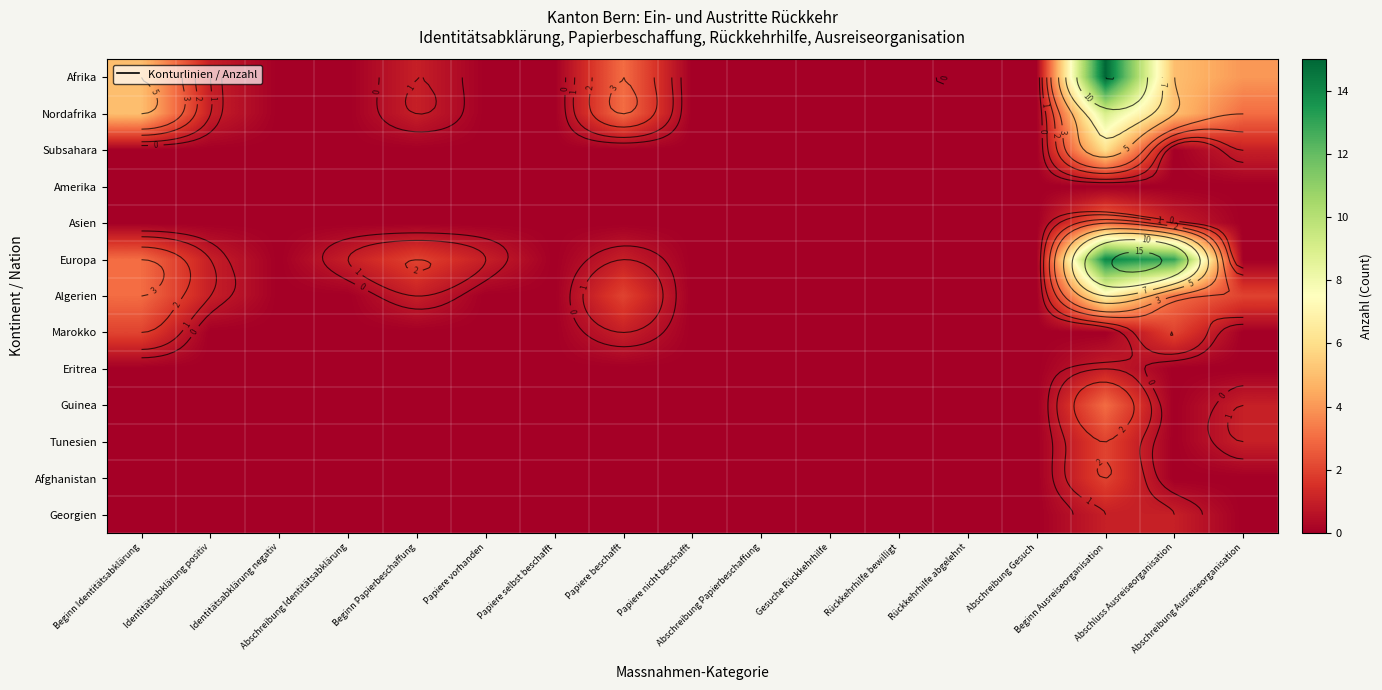

The value of Europa at Rückkehrhilfe abgelehnt is -9. True or false?

False